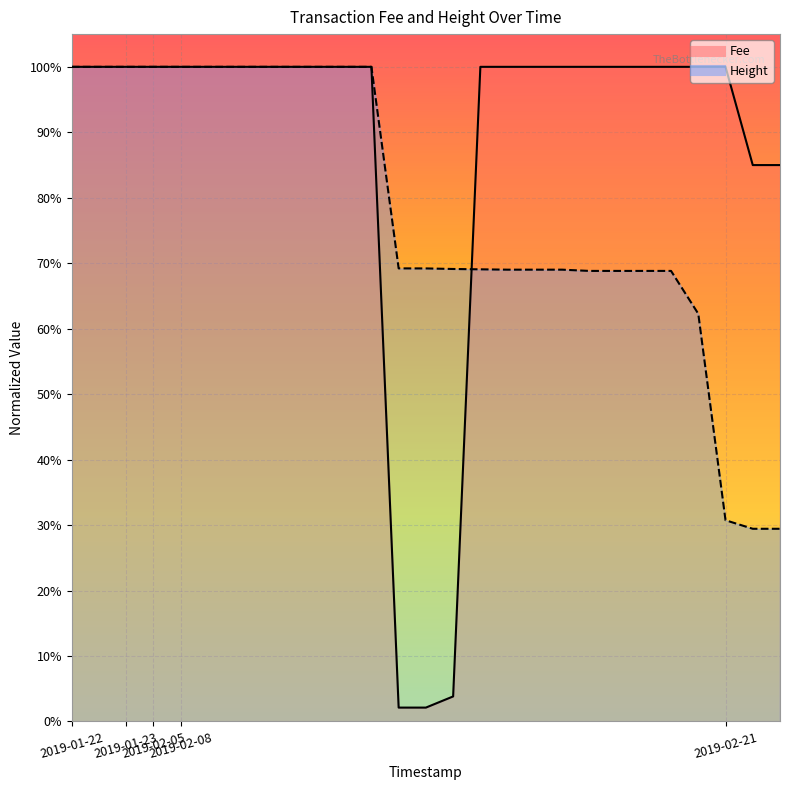

True or false: Fee has a value of 1.5 at 2019-02-08.

False